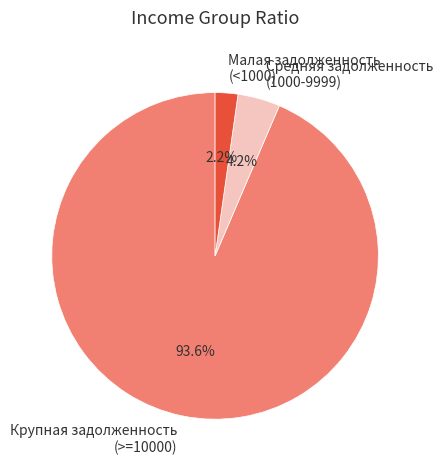

Do Средняя задолженность (1000-9999) and Малая задолженность (<1000) together represent more than half of the pie?

No